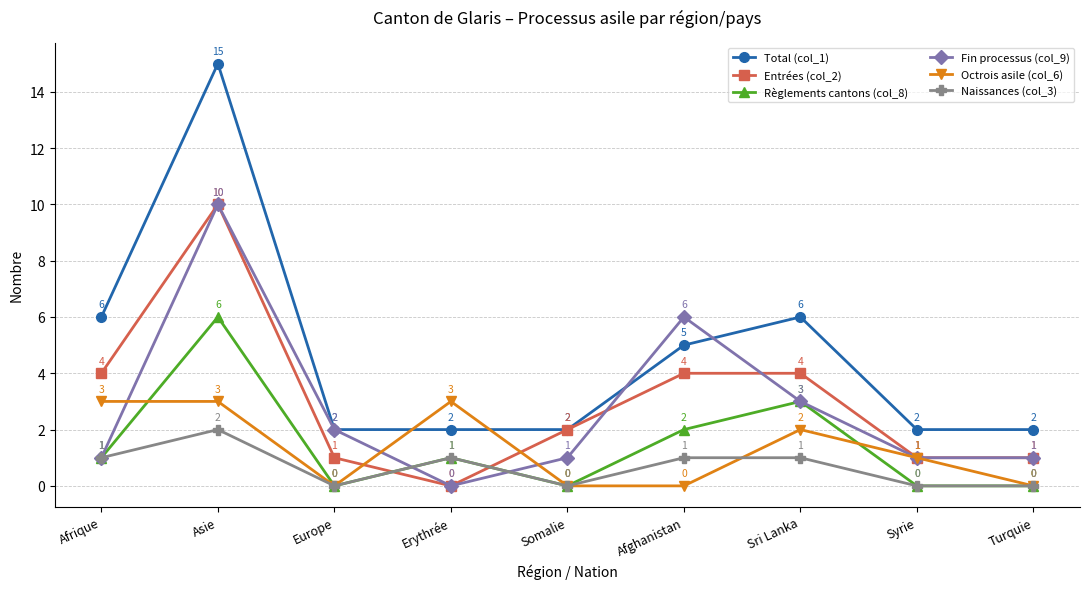

What is the label of the 2nd point from the right?

Syrie